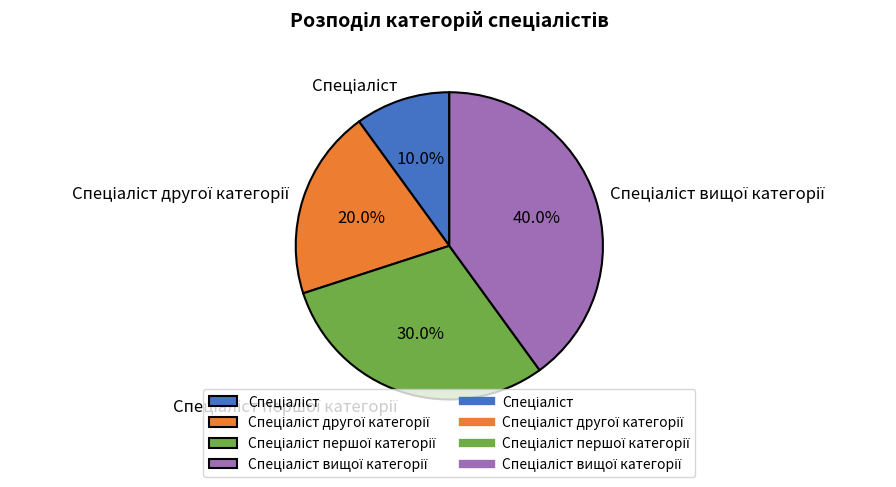

Does any single category account for the majority?

No